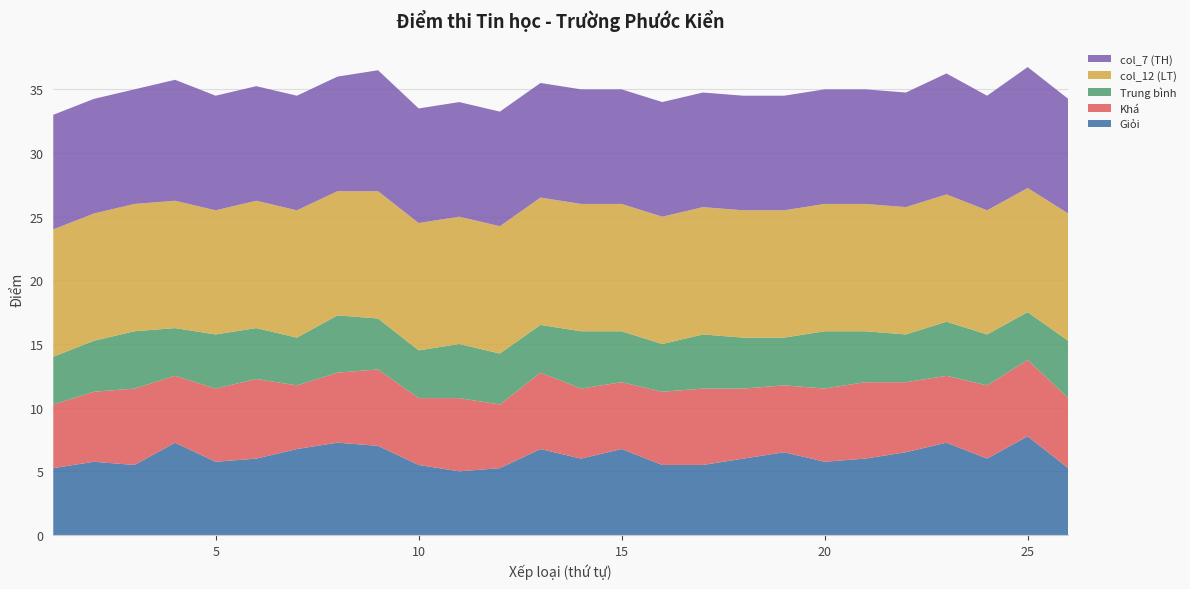

Reading left to right, extract all data points from this chart.

Giỏi: 5.2	5.8	5.5	7.2	5.8	6.0	6.8	7.2	7.0	5.5	5.0	5.2	6.8	6.0	6.8	5.5	5.5	6.0	6.5	5.8	6.0	6.5	7.2	6.0	7.8	5.2
Khá: 5.0	5.5	6.0	5.2	5.8	6.2	5.0	5.5	6.0	5.2	5.8	5.0	6.0	5.5	5.2	5.8	6.0	5.5	5.2	5.8	6.0	5.5	5.2	5.8	6.0	5.5
Trung bình: 3.8	4.0	4.5	3.8	4.2	4.0	3.8	4.5	4.0	3.8	4.2	4.0	3.8	4.5	4.0	3.8	4.2	4.0	3.8	4.5	4.0	3.8	4.2	4.0	3.8	4.5
col_12 (LT): 10.0	10.0	10.0	10.0	9.8	10.0	10.0	9.8	10.0	10.0	10.0	10.0	10.0	10.0	10.0	10.0	10.0	10.0	10.0	10.0	10.0	10.0	10.0	9.8	9.8	10.0
col_7 (TH): 9.0	9.0	9.0	9.5	9.0	9.0	9.0	9.0	9.5	9.0	9.0	9.0	9.0	9.0	9.0	9.0	9.0	9.0	9.0	9.0	9.0	9.0	9.5	9.0	9.5	9.0